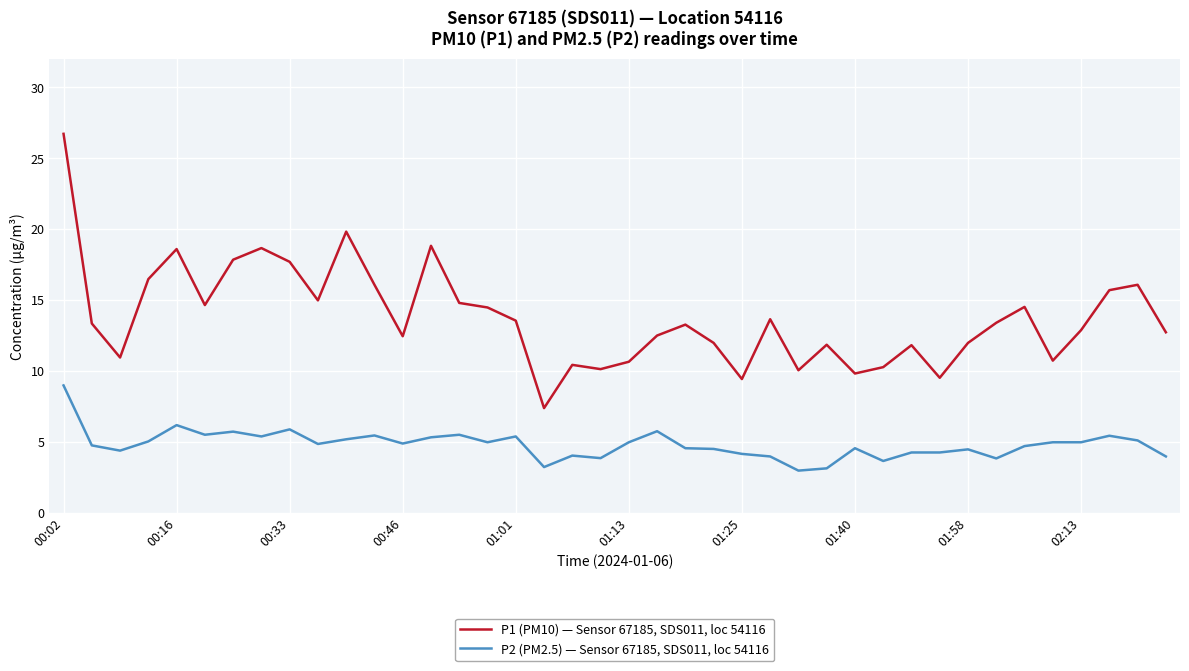

Which series has the widest spread of values?

P1 (PM10) — Sensor 67185, SDS011, loc 54116